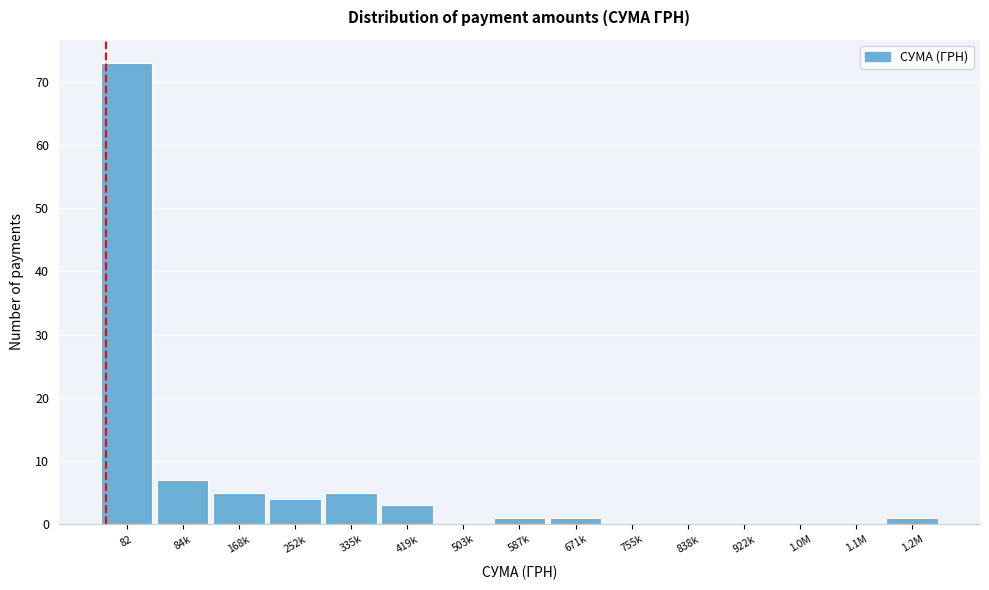

Reading left to right, extract all data points from this chart.

82=73	84k=7	168k=5	252k=4	335k=5	419k=3	503k=0	587k=1	671k=1	755k=0	838k=0	922k=0	1.0M=0	1.1M=0	1.2M=1